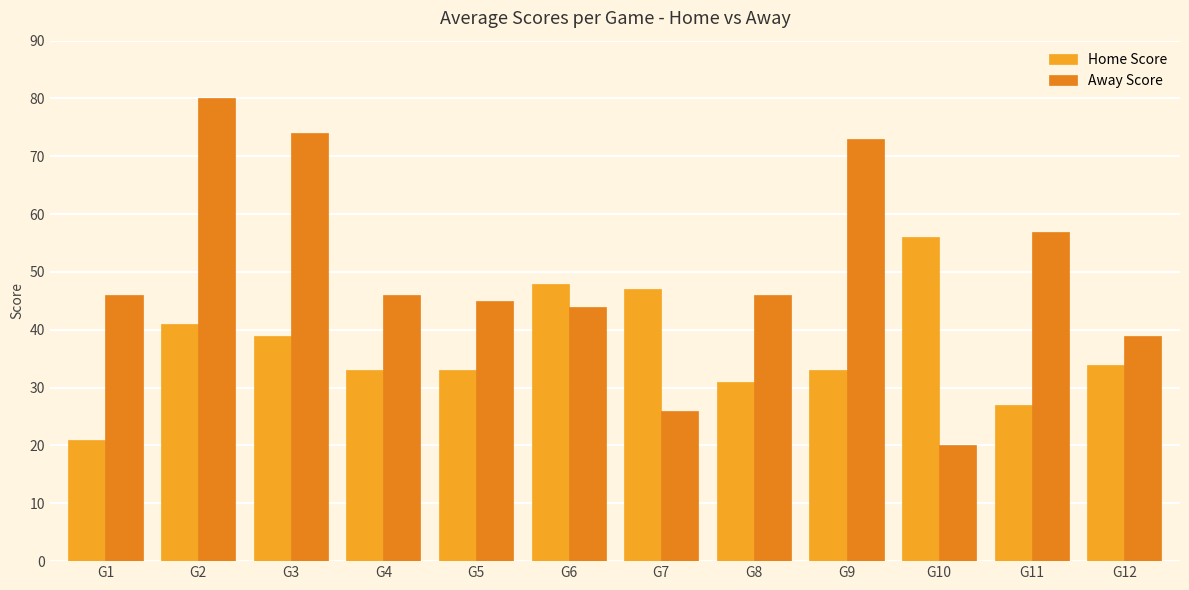

What is the minimum value for Away Score?

20